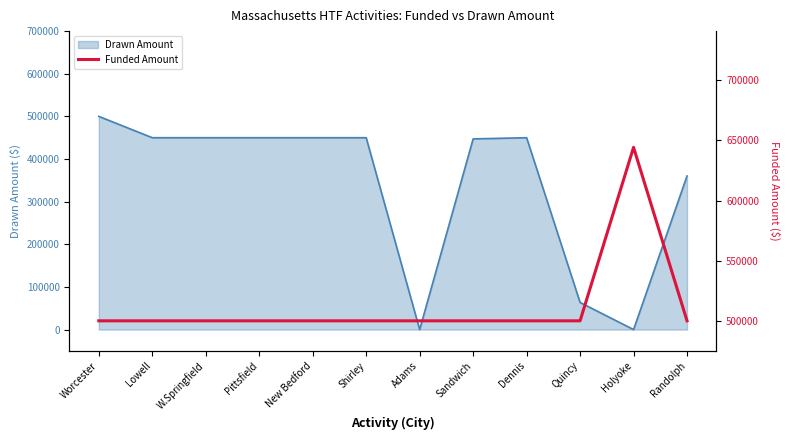

Where is Drawn Amount nearest to the value 250000?

Randolph